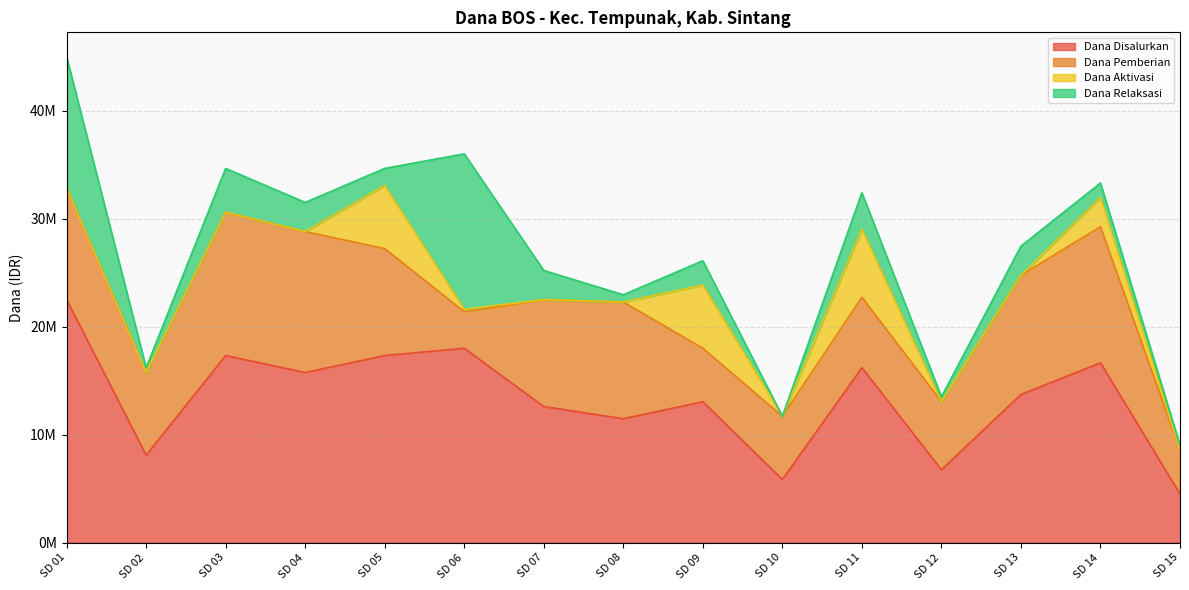

How many positive values does the Dana Relaksasi series have?

14